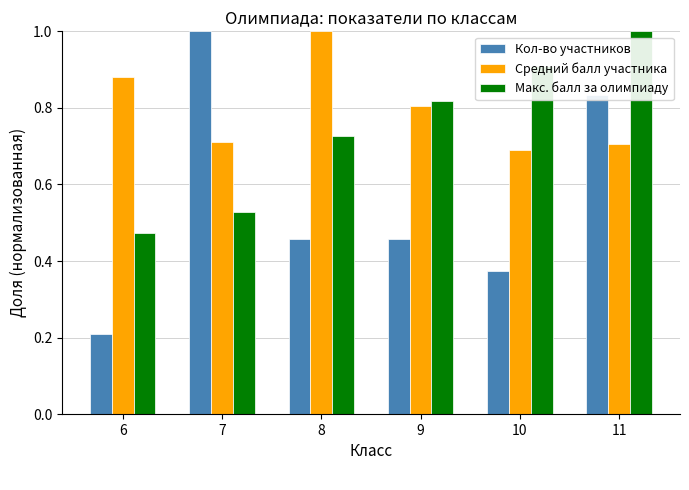

The Макс. балл за олимпиаду series shows 0.7 at 6. True or false?

False